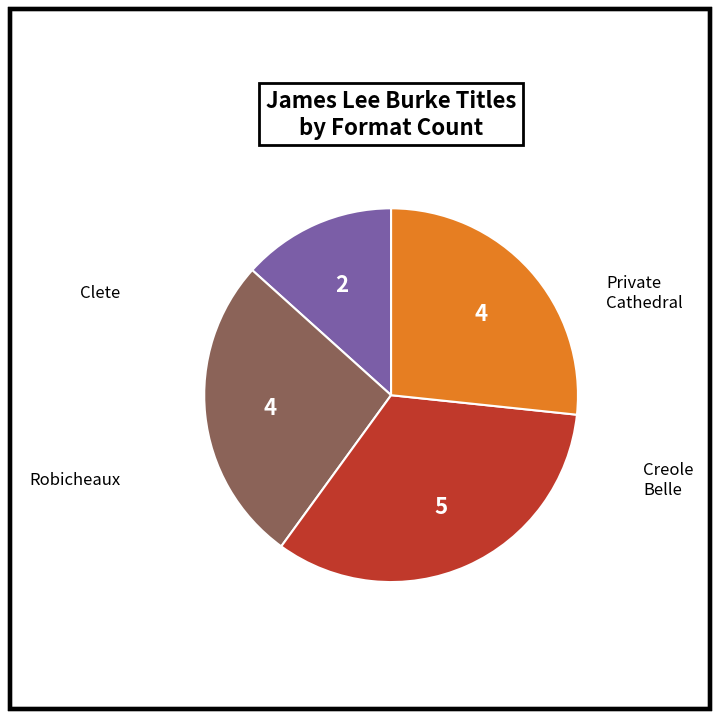

Is there a majority slice in this chart?

No